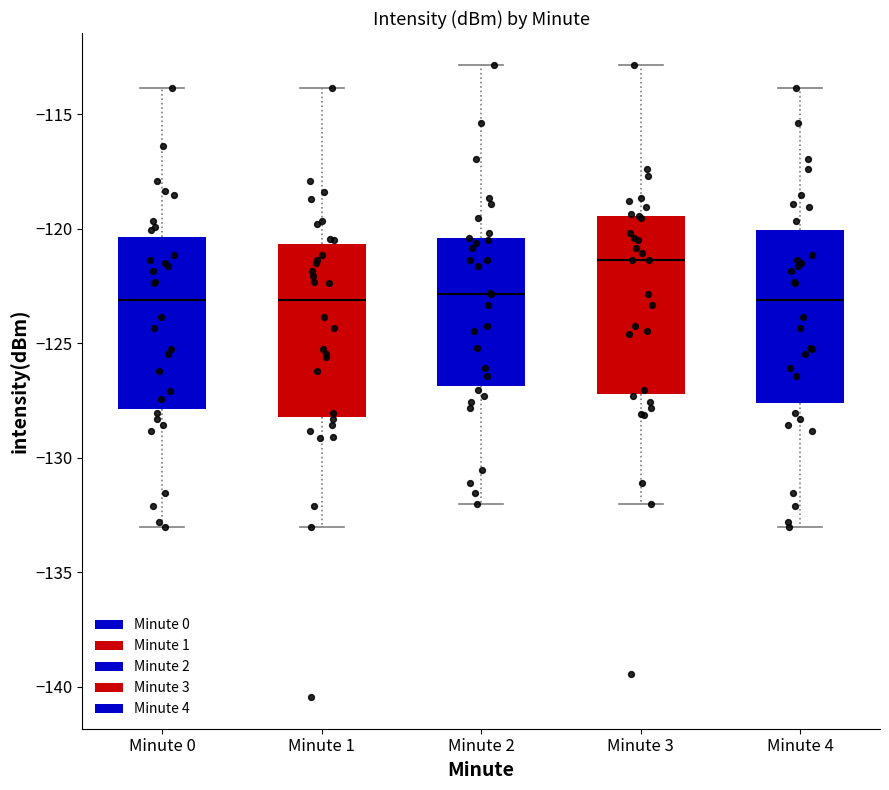

Reading left to right, transcribe this box plot: for each box, give where its median line is, the range the box spans, and where its two whiskers end, as read against the y-axis. The values are not printed on the chart, so give them approximately, as read against the axis.

Minute 0: median -123.0, box -128.0 to -120.5, whiskers -133.0 to -114.0
Minute 1: median -123.0, box -128.0 to -120.5, whiskers -133.0 to -114.0
Minute 2: median -123.0, box -127.0 to -120.5, whiskers -132.0 to -113.0
Minute 3: median -121.5, box -127.0 to -119.5, whiskers -132.0 to -113.0
Minute 4: median -123.0, box -127.5 to -120.0, whiskers -133.0 to -114.0